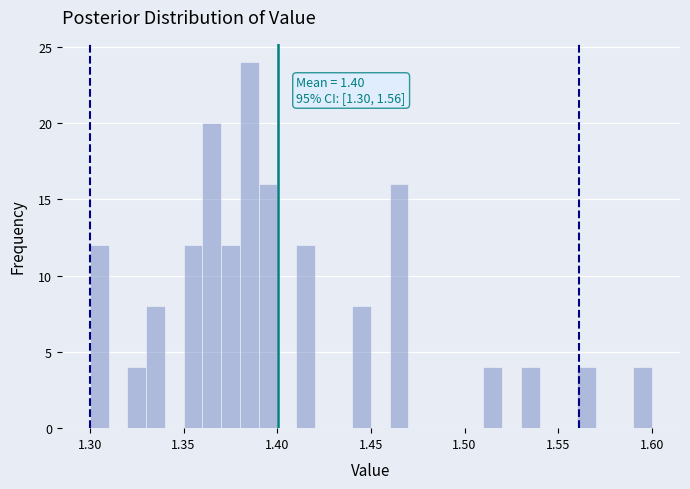

Read against the x-axis, roughly where is the centre of the tallest bar?

1.385